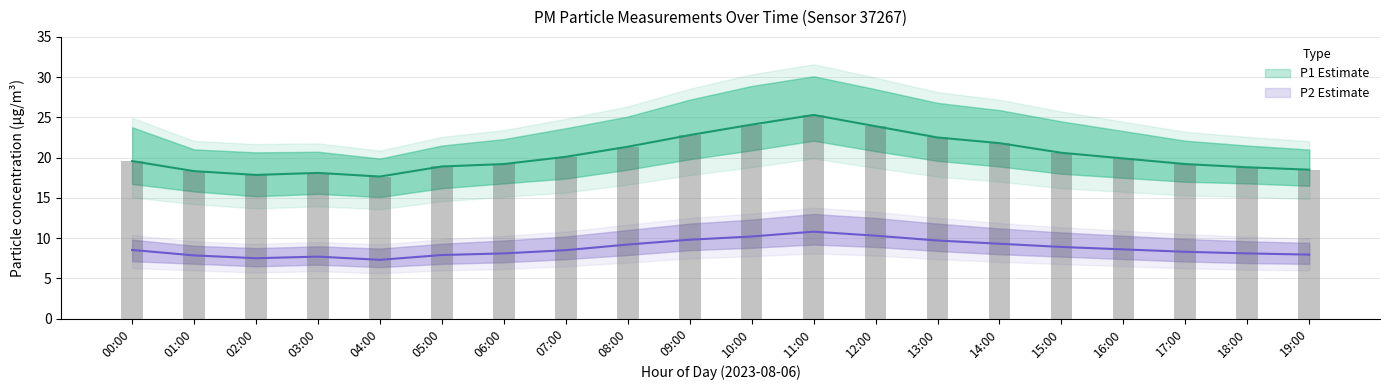

Which series has the widest spread of values?

P1